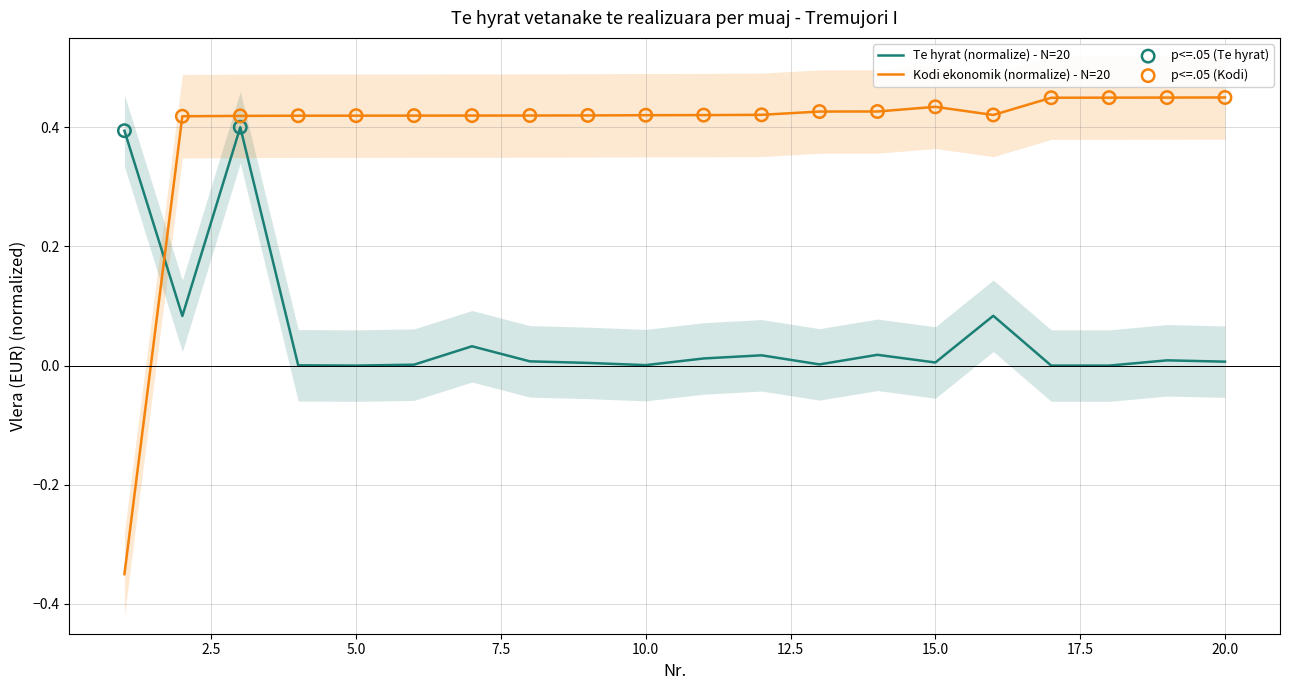

At which category is the sum across all series the highest?

3